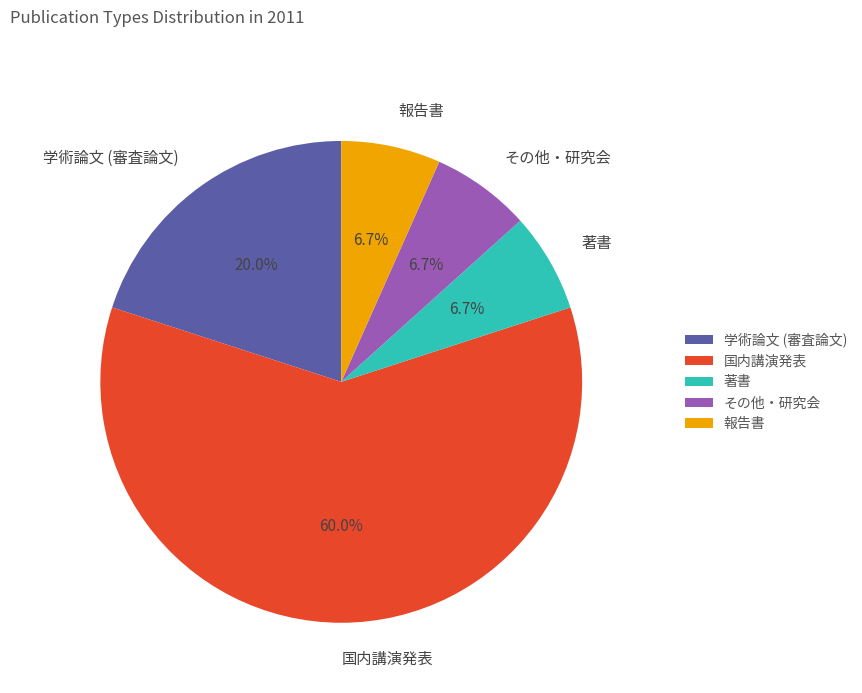

The 報告書 slice represents 7% of the pie. True or false?

True